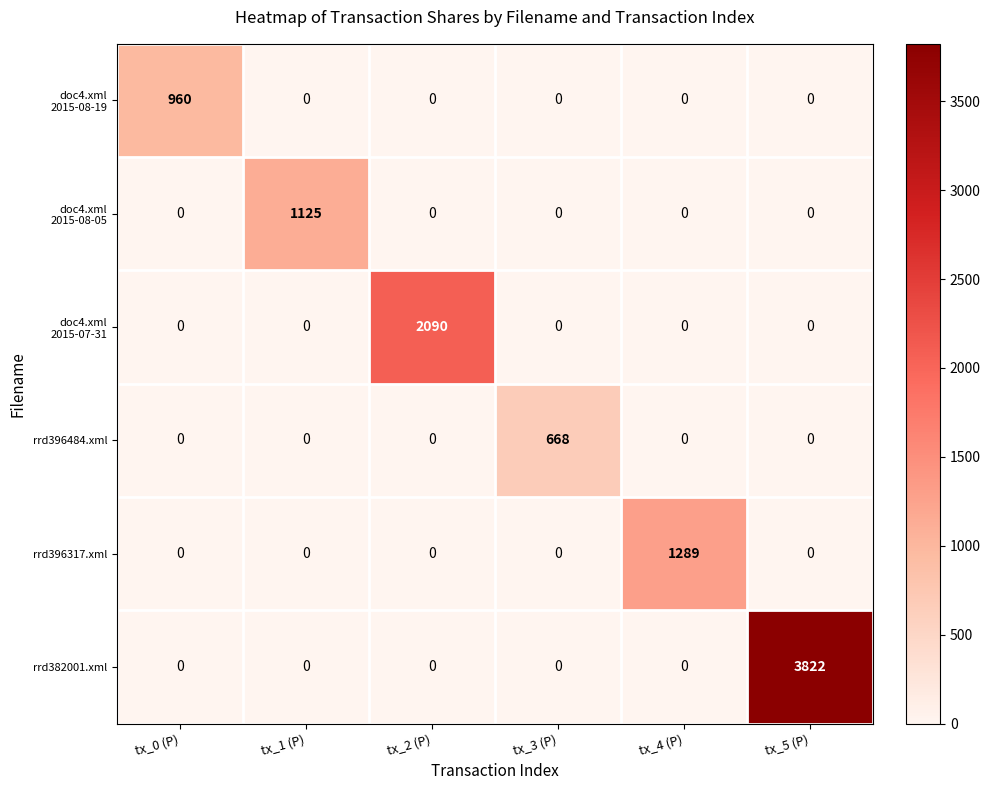

Count the number of categories in the chart.

6